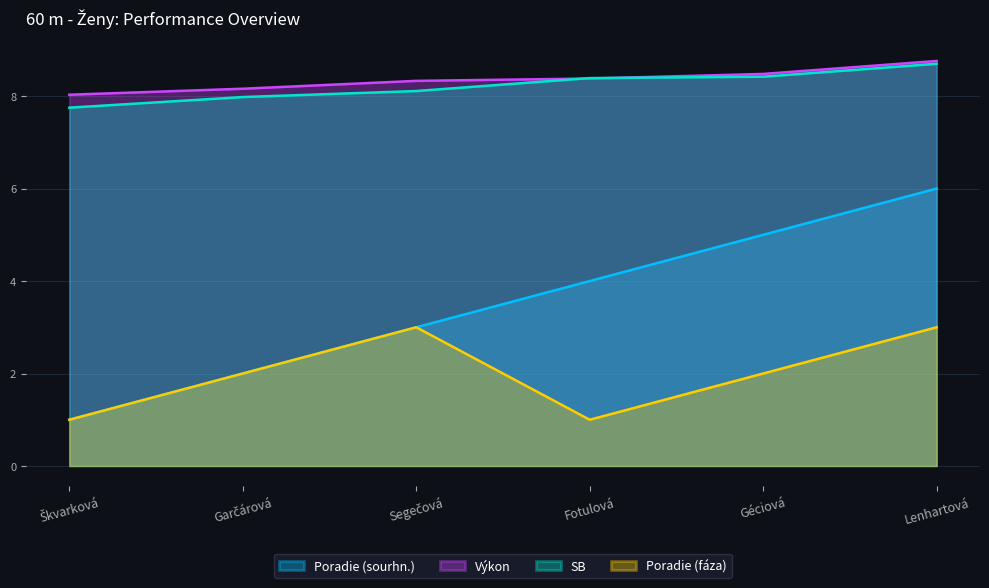

What is the difference between the maximum and minimum values in the Poradie (sourhn.) series?

5.0